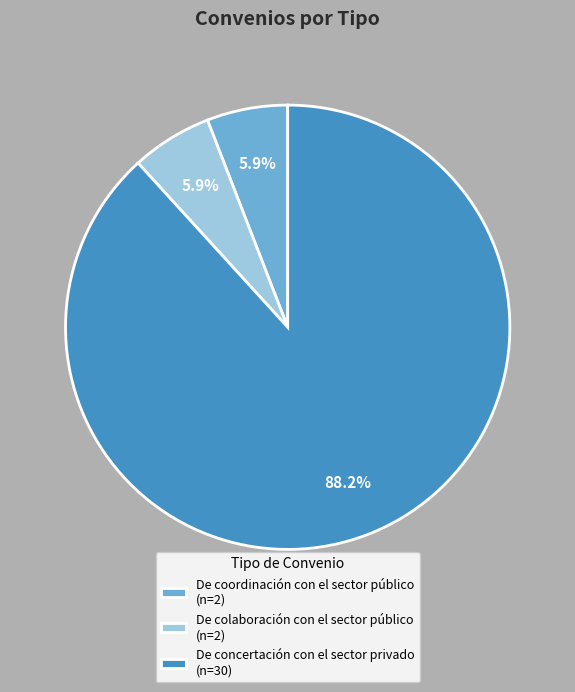

How much of the chart is everything except De concertación con el sector privado?

11.8%